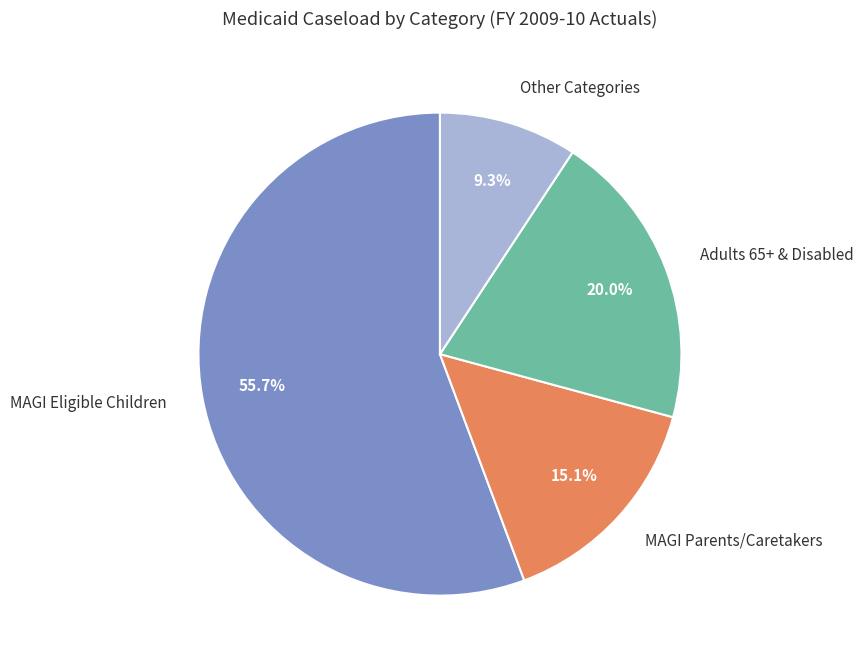

Is there a majority slice in this chart?

Yes